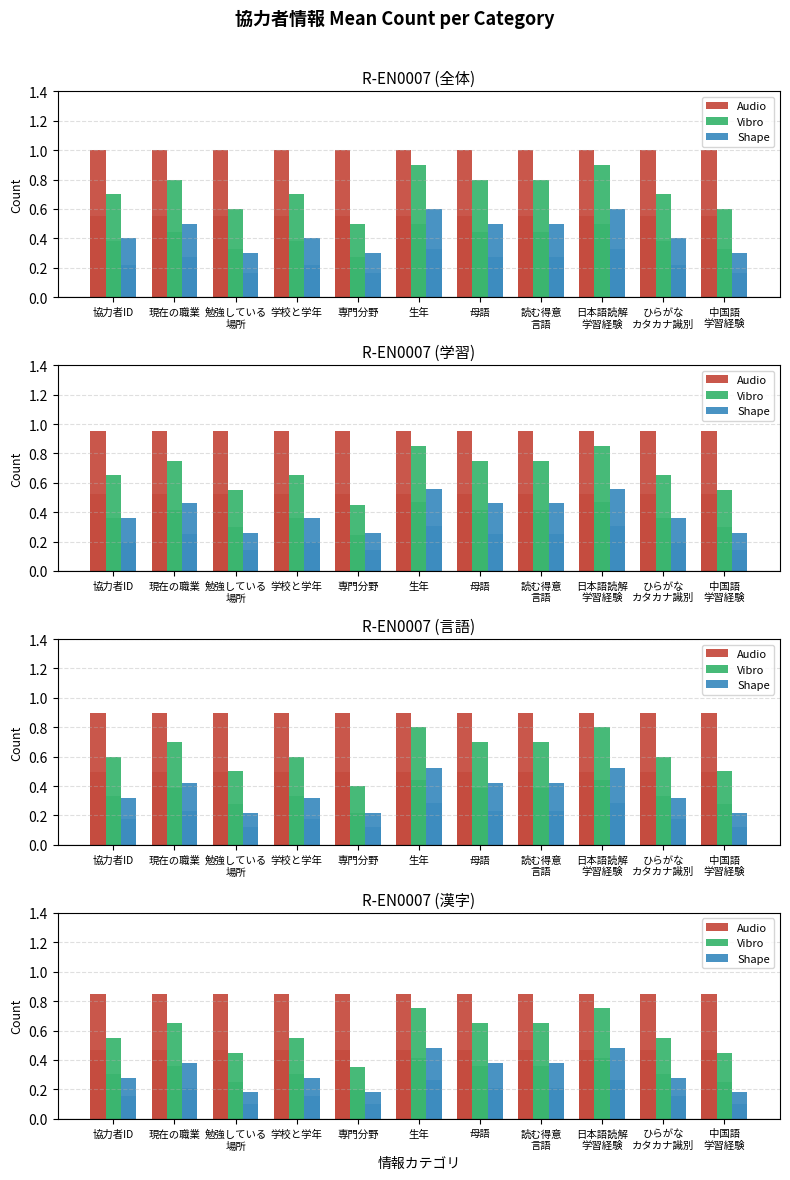

How many data points does each series have?

11